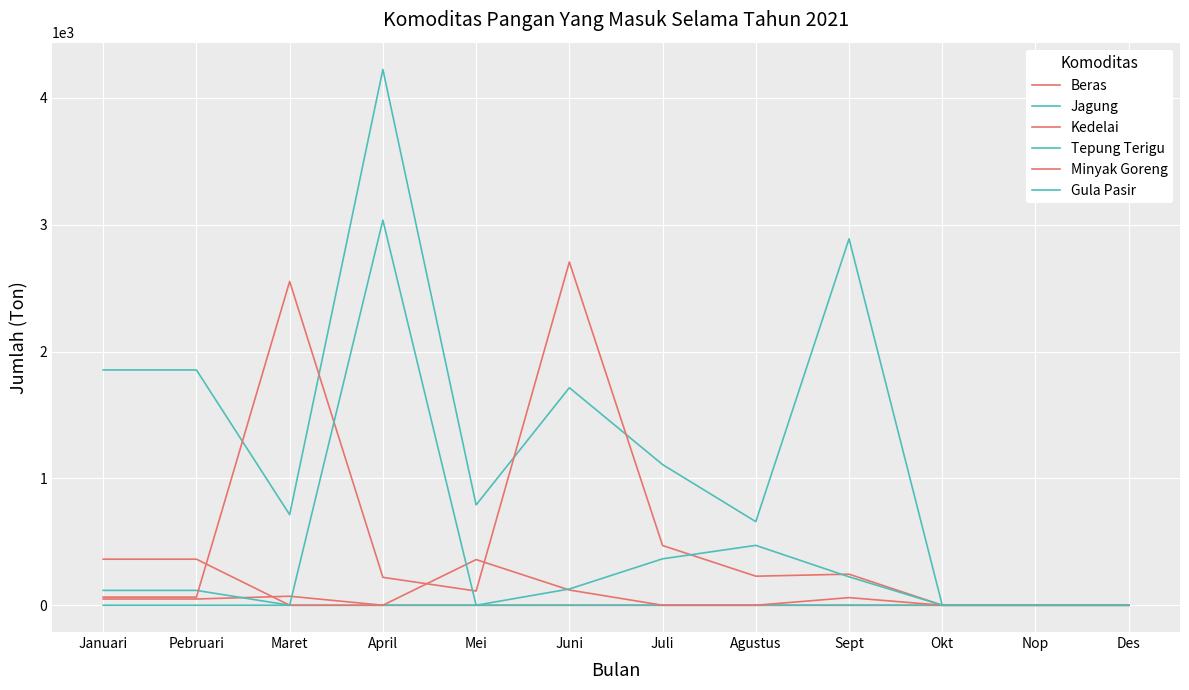

Which category has the lowest value in the Kedelai series?

Maret